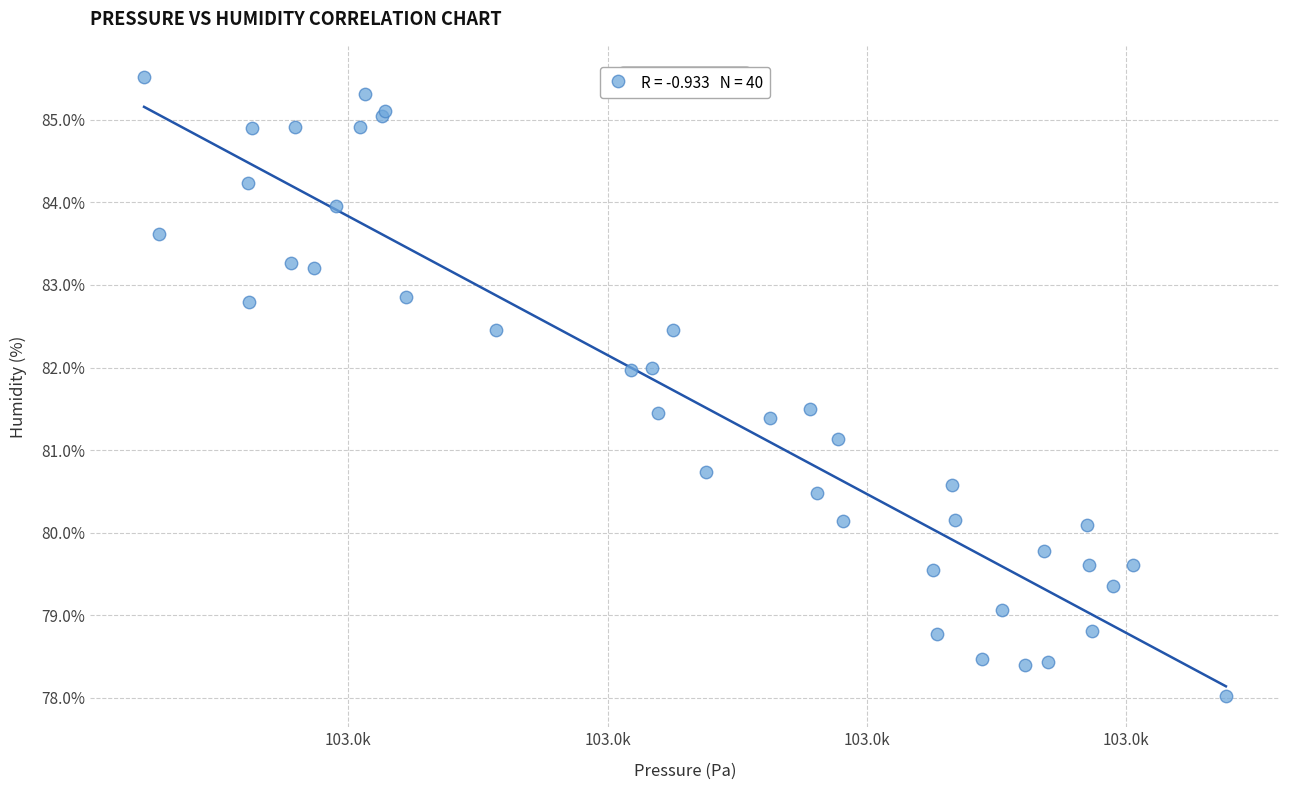

What Y value in the scatter plot is closest to 81?

81.1